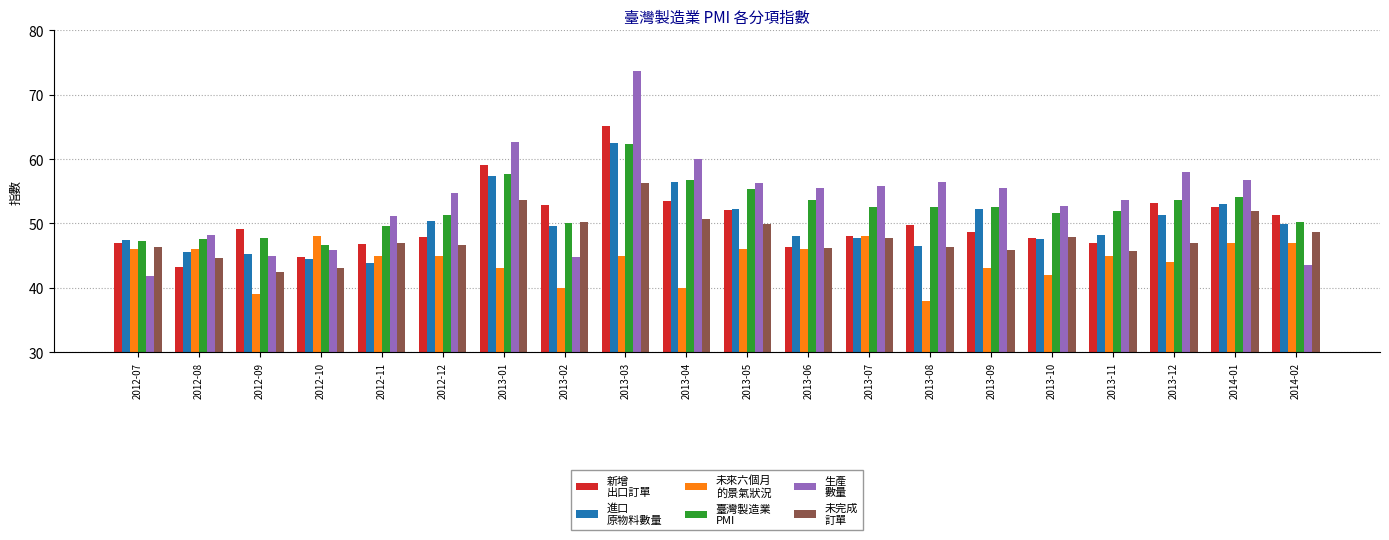

At which category is the sum across all series the highest?

2013-03